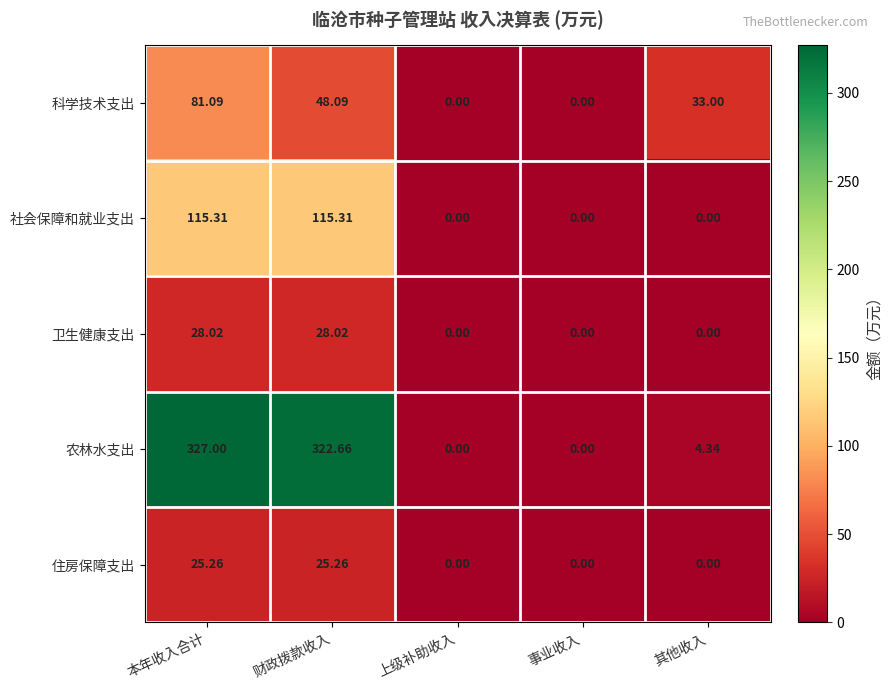

At 财政拨款收入, list the series in order from smallest to largest.

住房保障支出, 卫生健康支出, 科学技术支出, 社会保障和就业支出, 农林水支出